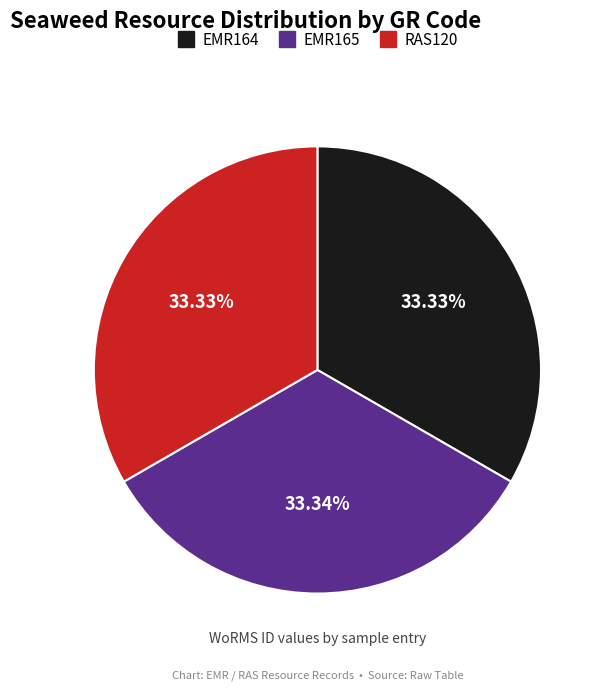

To the nearest percent, what portion does EMR164 represent?

33%